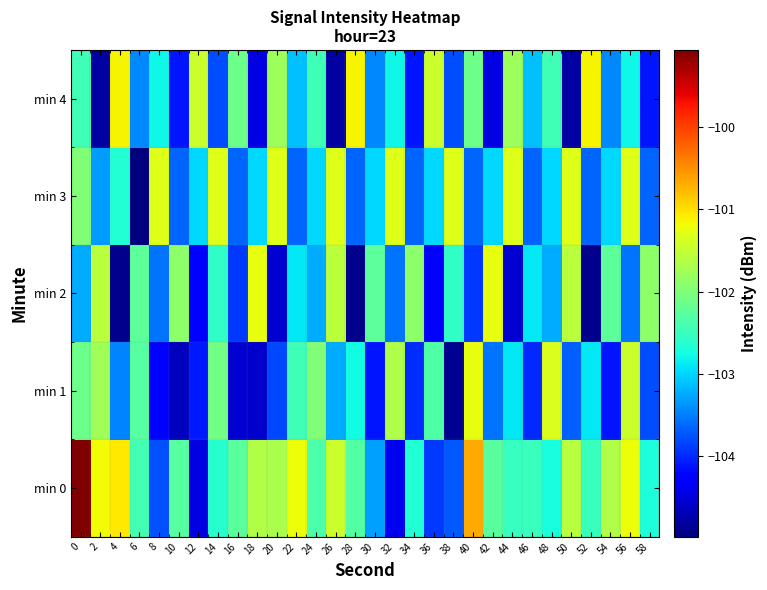

Reading left to right, transcribe all the data shown in this chart.

min 0: 0=-99.1	2=-101.2	4=-101.1	6=-102.4	8=-103.8	10=-102.3	12=-104.5	14=-102.6	16=-102.3	18=-101.6	20=-101.7	22=-101.2	24=-102.4	26=-101.4	28=-102.3	30=-103.3	32=-104.4	34=-102.7	36=-103.9	38=-103.7	40=-100.7	42=-102.3	44=-102.5	46=-102.5	48=-102.7	50=-101.6	52=-102.5	54=-101.6	56=-101.2	58=-102.7
min 1: 0=-102.1	2=-101.7	4=-103.5	6=-102.3	8=-104.3	10=-104.6	12=-104.1	14=-102.1	16=-104.6	18=-104.6	20=-103.8	22=-102.5	24=-102.0	26=-103.2	28=-102.8	30=-104.1	32=-101.7	34=-104.0	36=-102.3	38=-104.9	40=-101.2	42=-103.6	44=-102.9	46=-104.0	48=-101.3	50=-103.7	52=-102.9	54=-104.1	56=-101.5	58=-103.8
min 2: 0=-103.2	2=-101.6	4=-104.9	6=-102.2	8=-103.6	10=-101.9	12=-104.2	14=-102.6	16=-103.9	18=-101.2	20=-104.6	22=-102.9	24=-103.2	26=-101.6	28=-104.9	30=-102.2	32=-103.6	34=-101.9	36=-104.2	38=-102.6	40=-103.9	42=-101.2	44=-104.6	46=-102.9	48=-103.2	50=-101.6	52=-104.9	54=-102.2	56=-103.6	58=-101.9
min 3: 0=-102.0	2=-103.3	4=-102.7	6=-105.0	8=-101.3	10=-103.7	12=-103.0	14=-101.3	16=-103.7	18=-103.0	20=-101.3	22=-103.7	24=-103.0	26=-101.3	28=-103.7	30=-103.0	32=-101.3	34=-103.7	36=-103.0	38=-101.3	40=-103.7	42=-103.0	44=-101.3	46=-103.7	48=-103.0	50=-101.3	52=-103.7	54=-103.0	56=-101.3	58=-103.7
min 4: 0=-102.5	2=-104.8	4=-101.1	6=-103.5	8=-102.8	10=-104.1	12=-101.5	14=-103.8	16=-102.1	18=-104.5	20=-101.8	22=-103.1	24=-102.5	26=-104.8	28=-101.1	30=-103.5	32=-102.8	34=-104.1	36=-101.5	38=-103.8	40=-102.1	42=-104.5	44=-101.8	46=-103.1	48=-102.5	50=-104.8	52=-101.1	54=-103.5	56=-102.8	58=-104.1